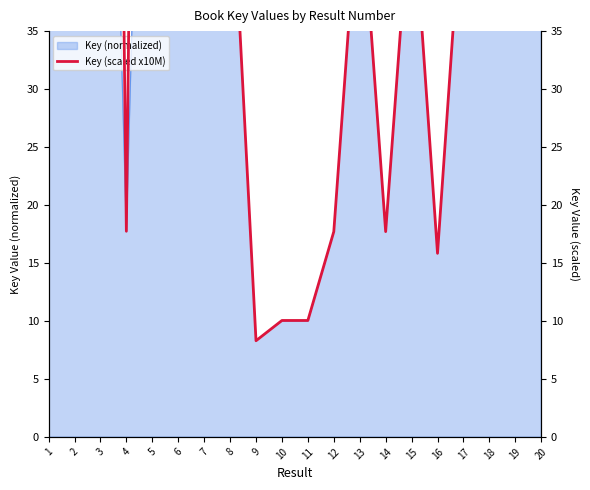

List the labels in order of value, largest first.

2, 3, 6, 5, 7, 1, 8, 13, 15, 17, 18, 20, 19, 4, 14, 12, 16, 10, 11, 9